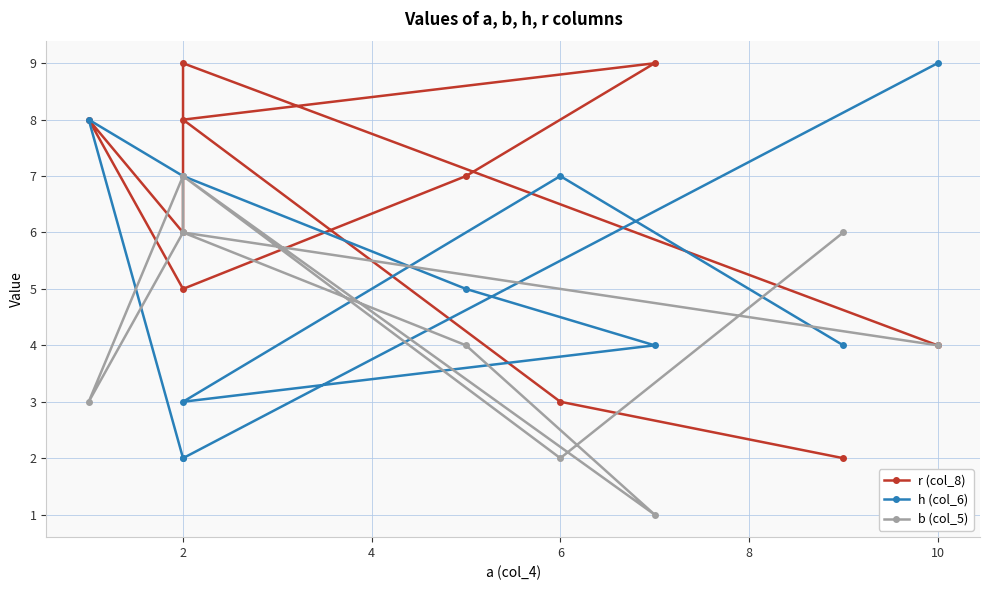

Rank the series by their maximum value, from highest to lowest.

r (col_8), h (col_6), b (col_5)